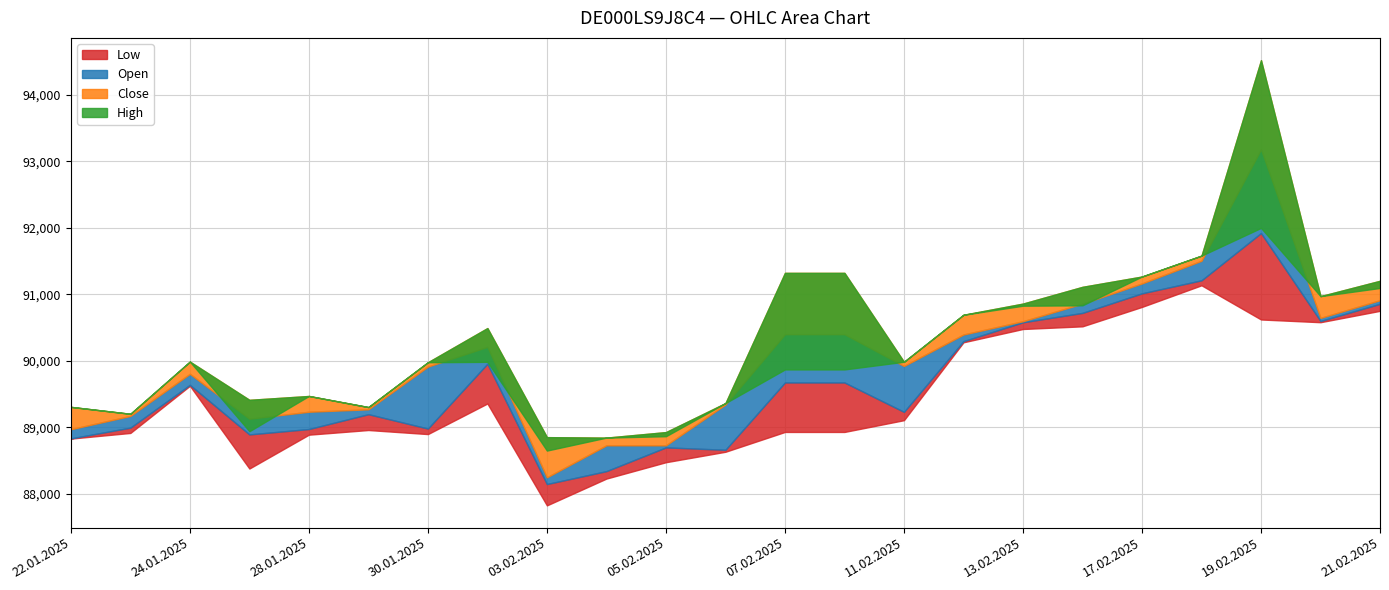

Count the number of categories in the chart.

23